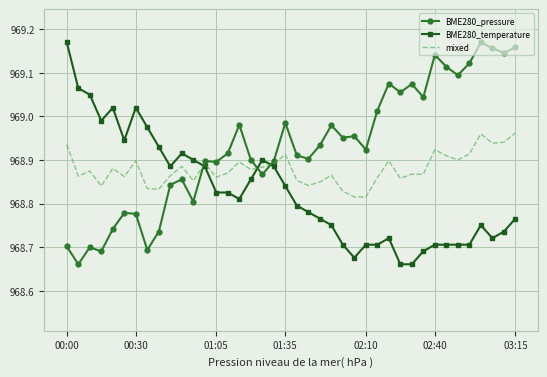

List the series in order of their overall mean, lowest first.

BME280_temperature, mixed, BME280_pressure